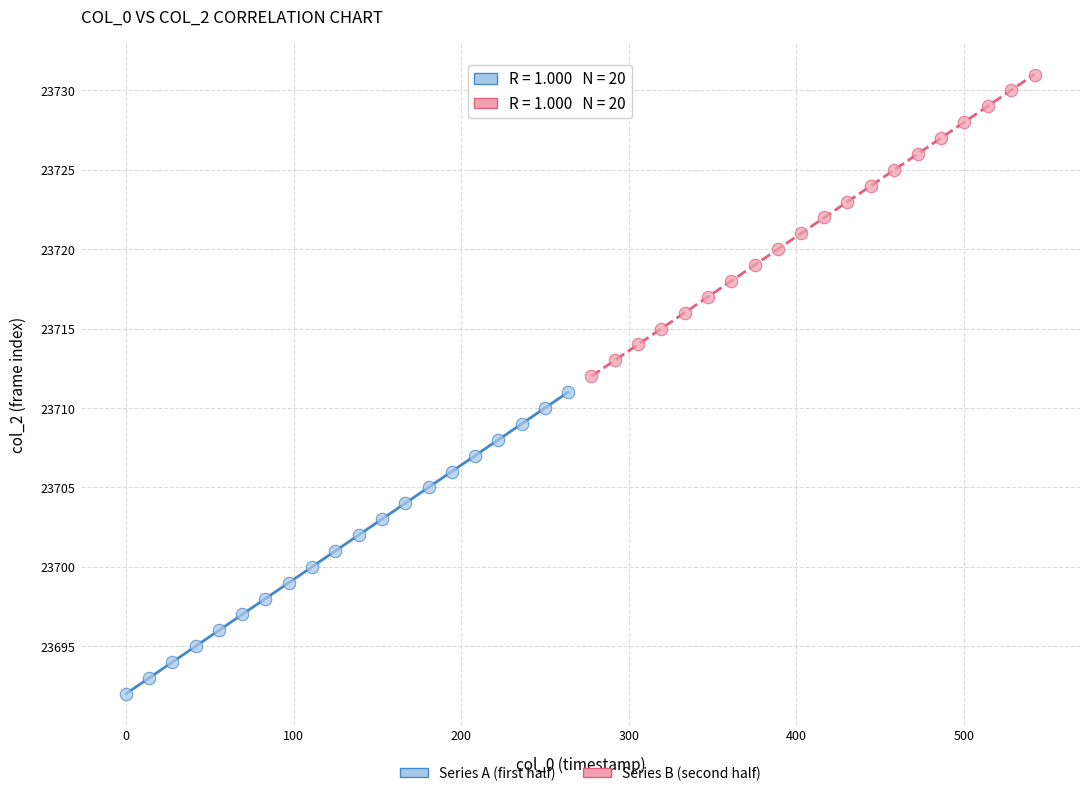

Which series contains the lowest Y value?

Series A (first half)